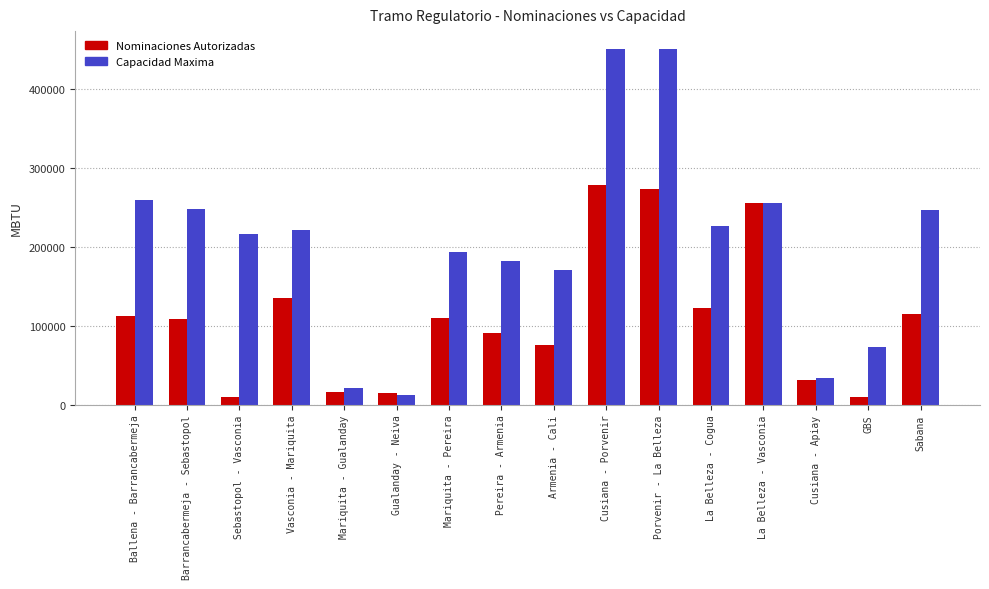

How many groups of bars are there?

16